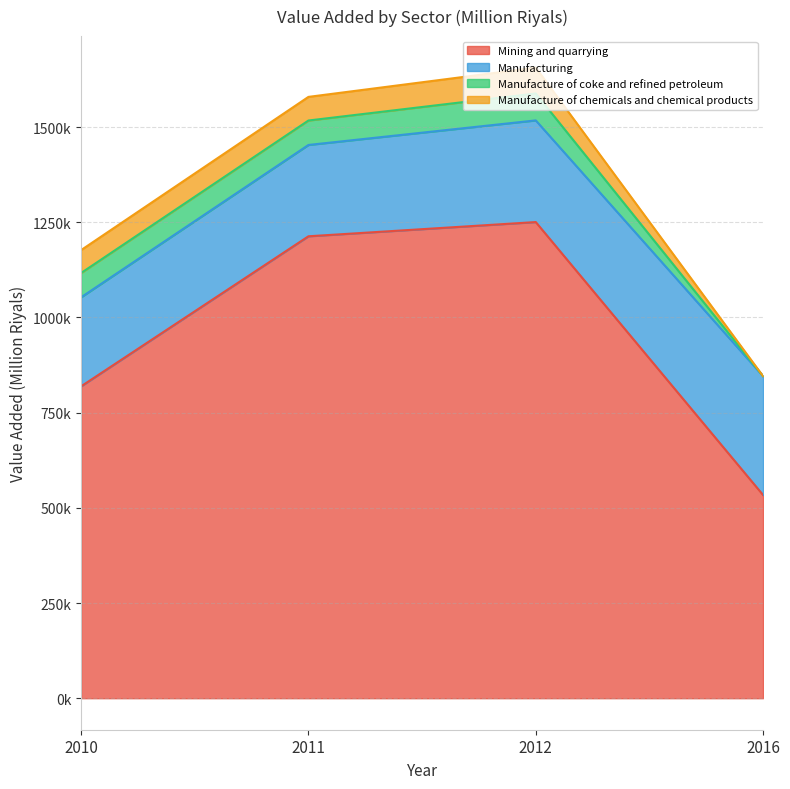

Reading left to right, what are all the values shown in this chart?

Mining and quarrying: 2010=819115.1	2011=1213101.3	2012=1250457.4	2016=533636.1
Manufacturing: 2010=233832.8	2011=239838.7	2012=266999.4	2016=312160.3
Manufacture of coke and refined petroleum: 2010=63770.2	2011=64216.2	2012=70687.4	2016=0.0
Manufacture of chemicals and chemical products: 2010=60146.3	2011=62031.5	2012=67869.4	2016=0.0